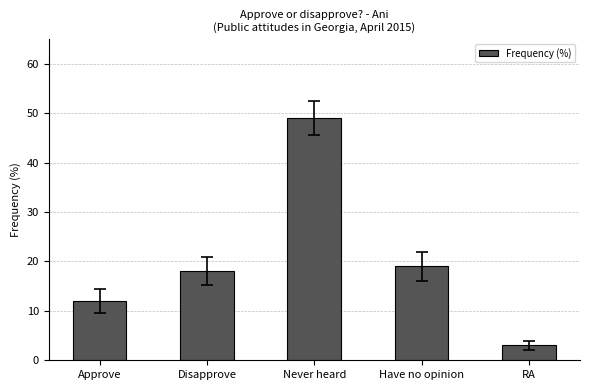

Approximately how many times larger is the value at Never heard compared to RA?

16.3